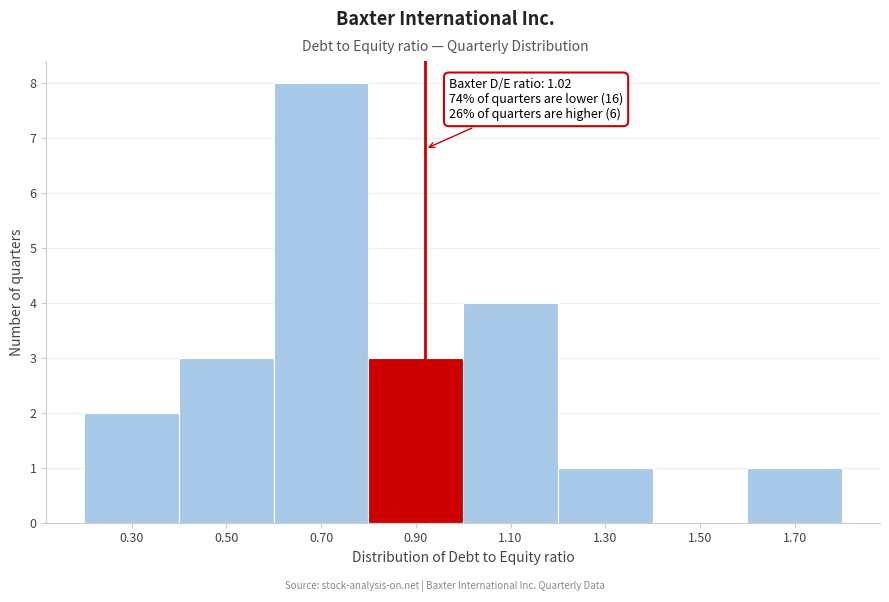

Reading left to right, extract all data points from this chart.

0.30=2	0.50=3	0.70=8	0.90=3	1.10=4	1.30=1	1.50=0	1.70=1